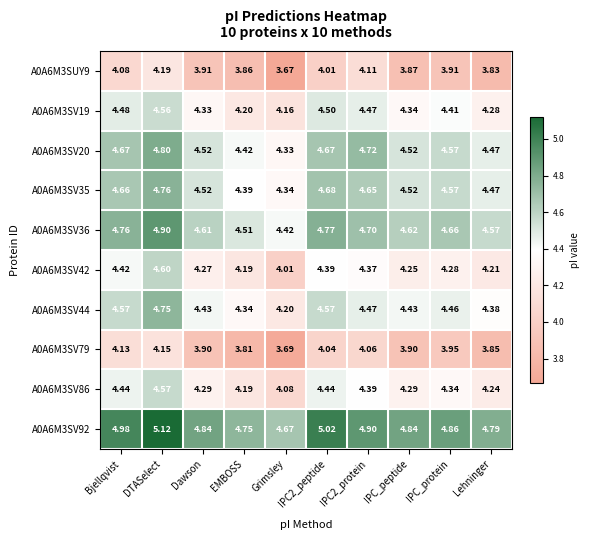

Between Bjellqvist and Dawson, which series saw the biggest shift?

A0A6M3SV79